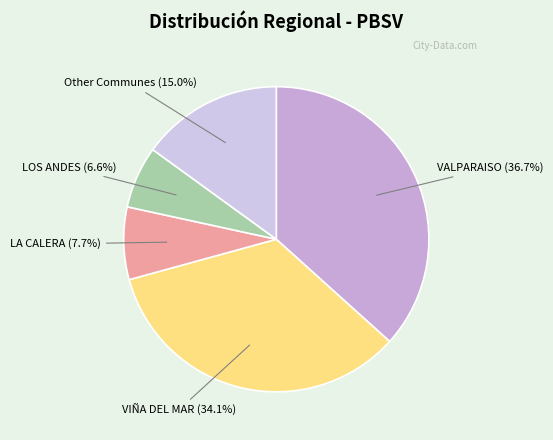

Count the number of slices in the pie.

5